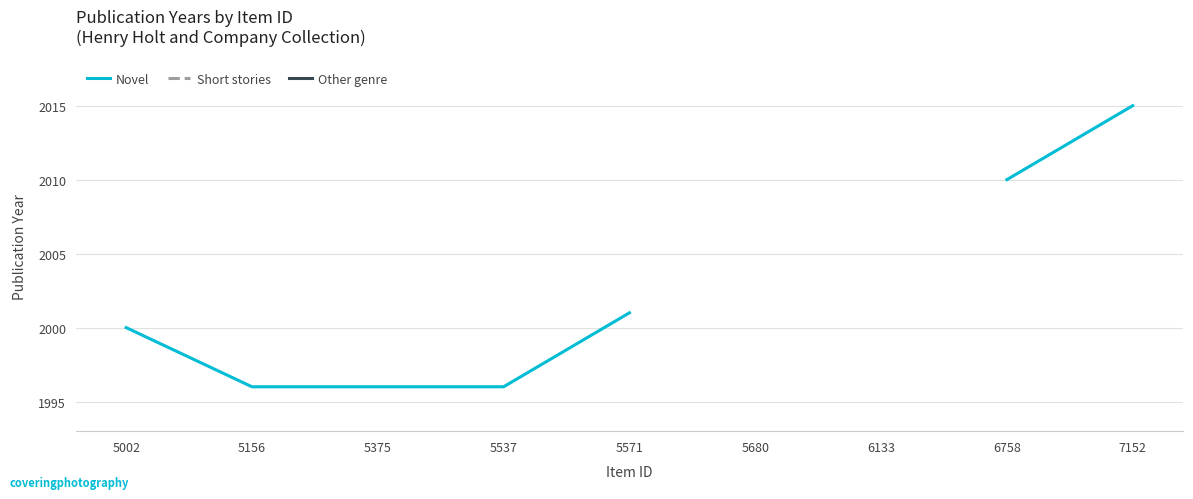

Rank the series by their maximum value, from lowest to highest.

Novel, Short stories, Other genre